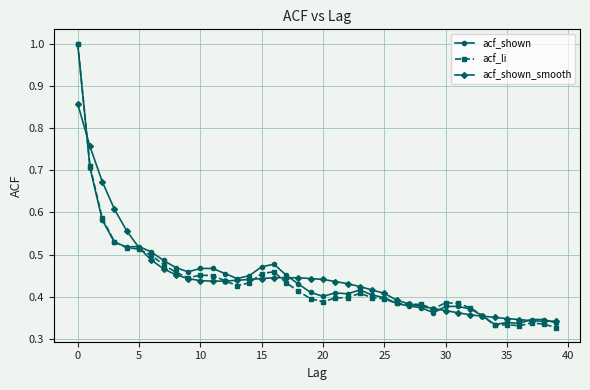

At how many categories does at least one series exceed 0?

40